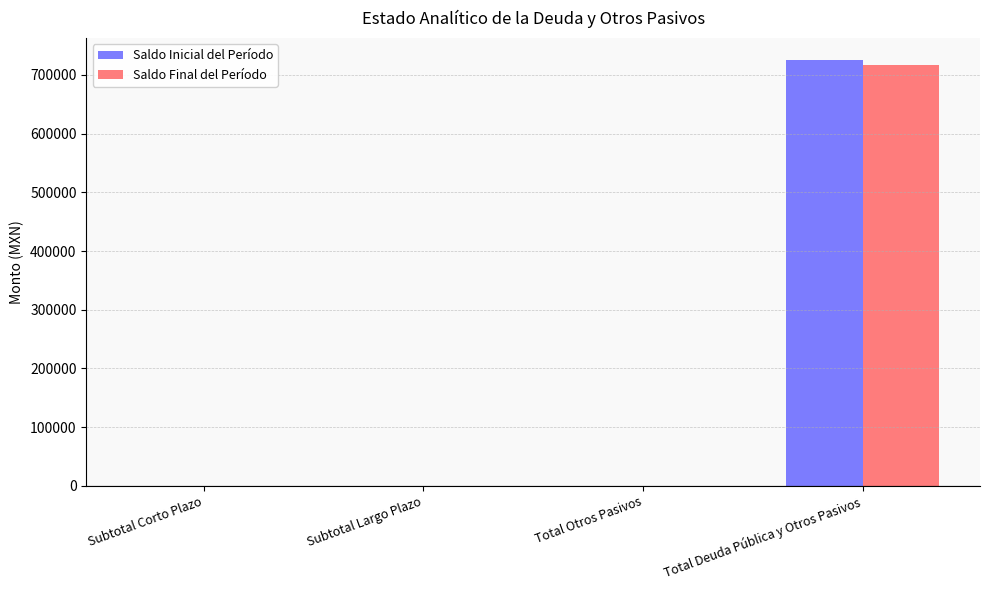

What is the sum of all Saldo Inicial del Período values?

726160.3